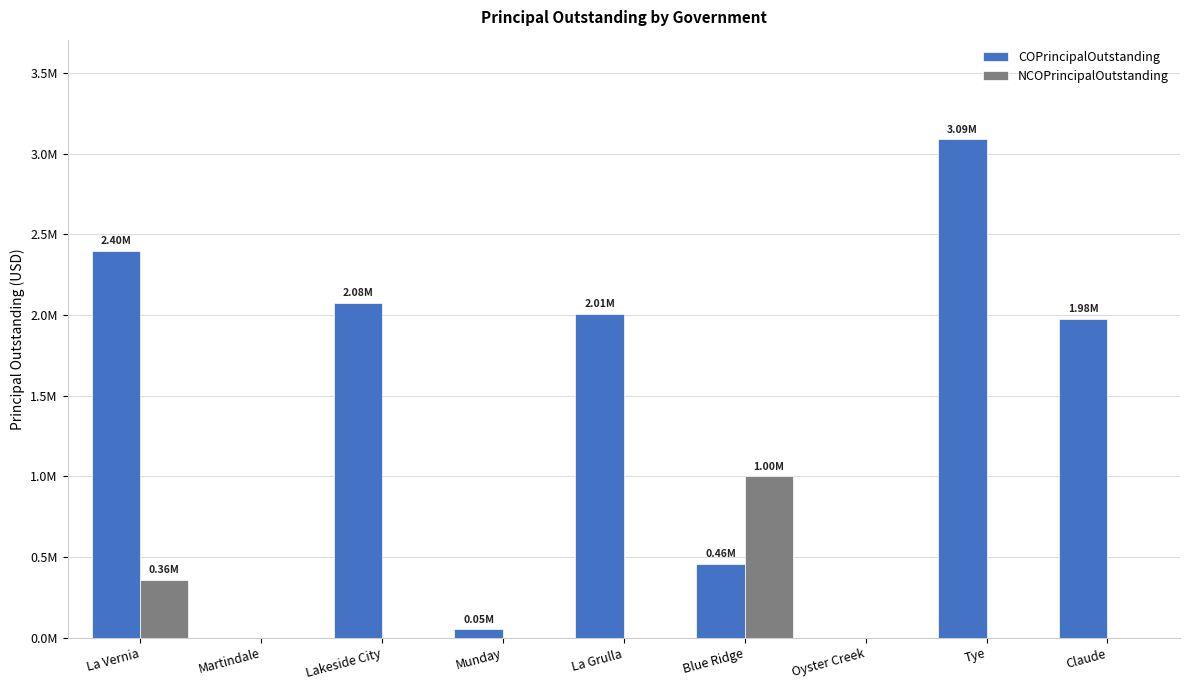

What are all the series names shown in the legend?

COPrincipalOutstanding, NCOPrincipalOutstanding